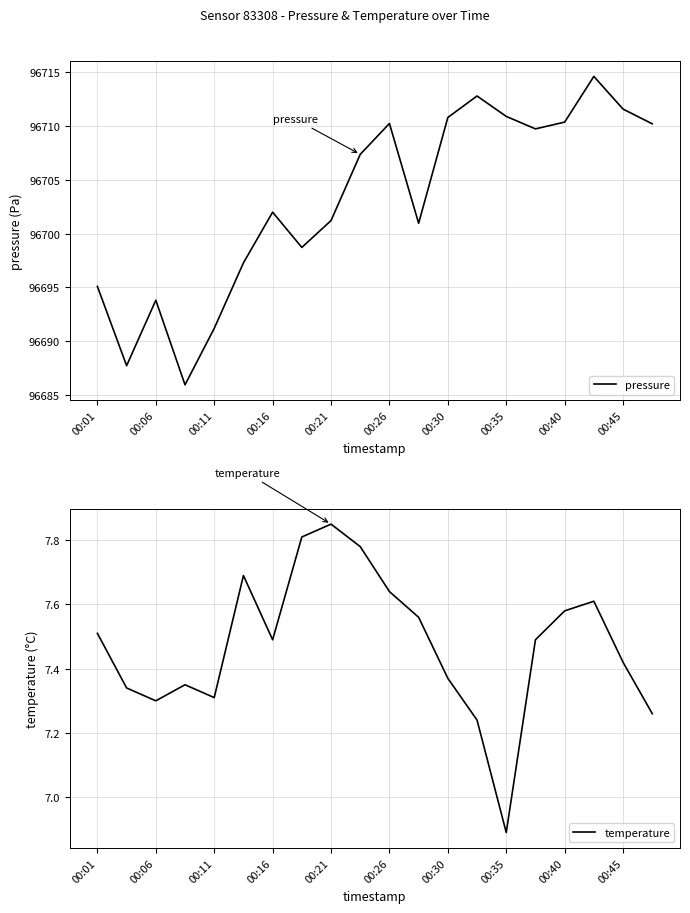

The value of pressure at 00:30 is 96710.8. True or false?

True